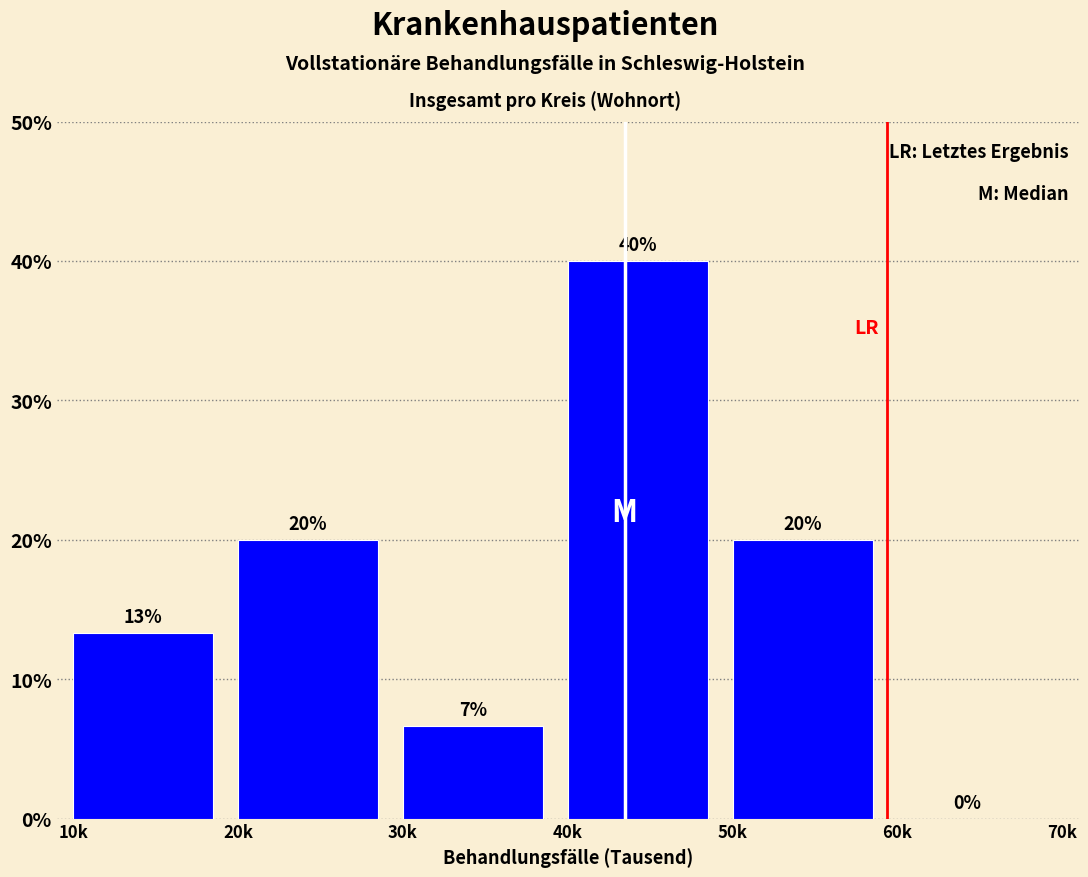

What is the sum of all values?

100.0